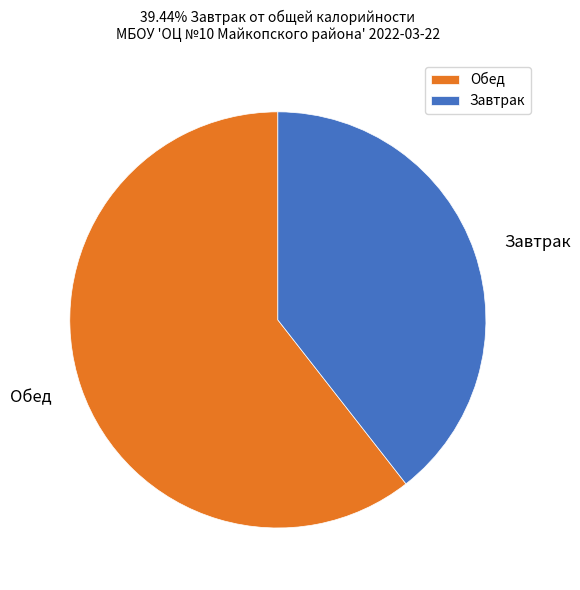

The Завтрак slice represents 39% of the pie. True or false?

True